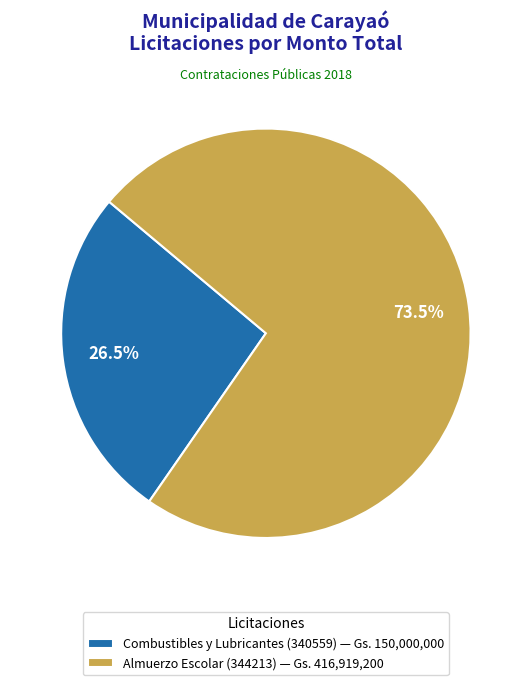

Count the number of slices in the pie.

2